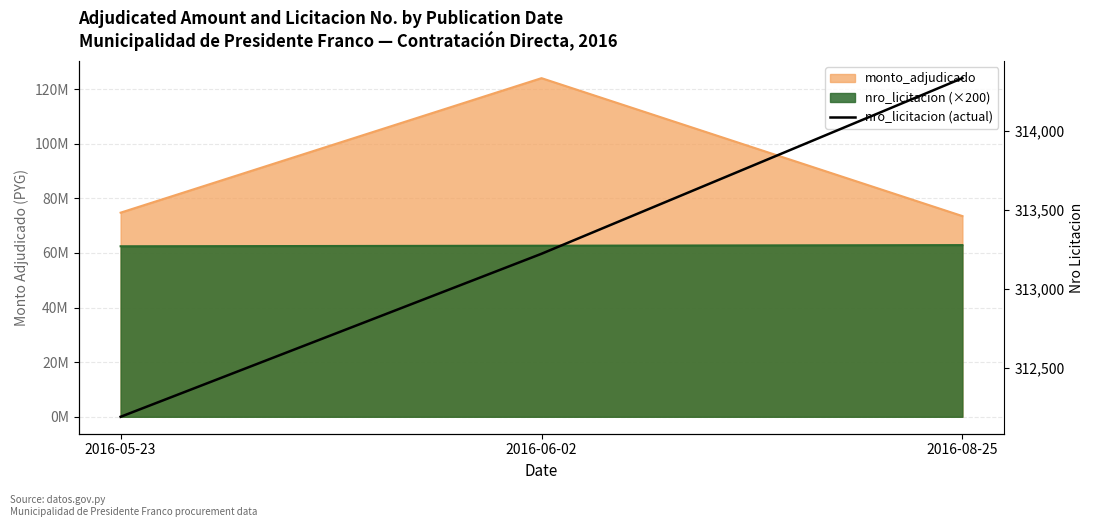

At which label does the data first exceed 313223?

2016-08-25